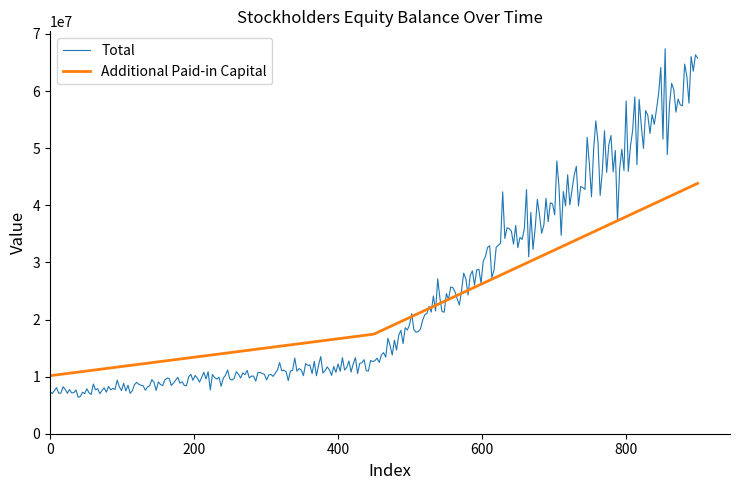

What is the lowest value of the Additional Paid-in Capital series?

10158044.0